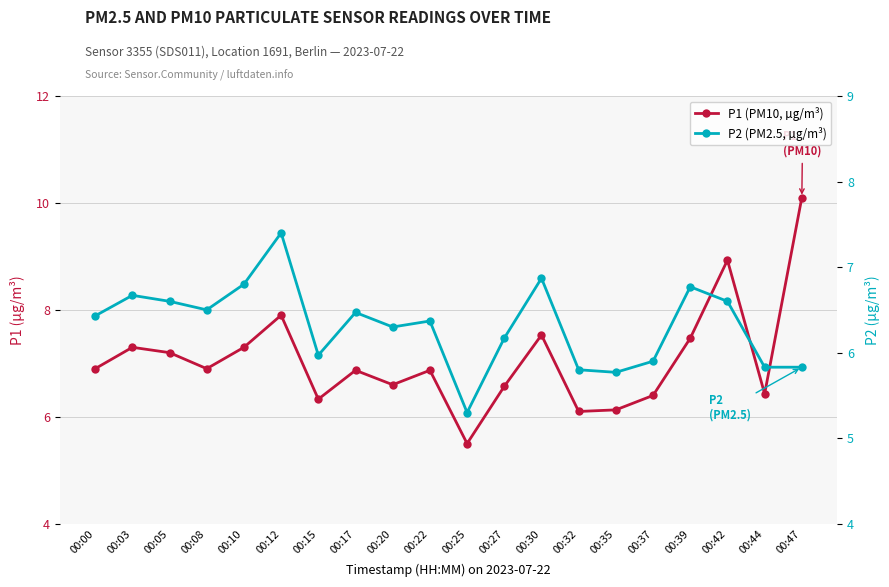

Where does the P1 (PM10, µg/m³) series first go above 6?

00:00